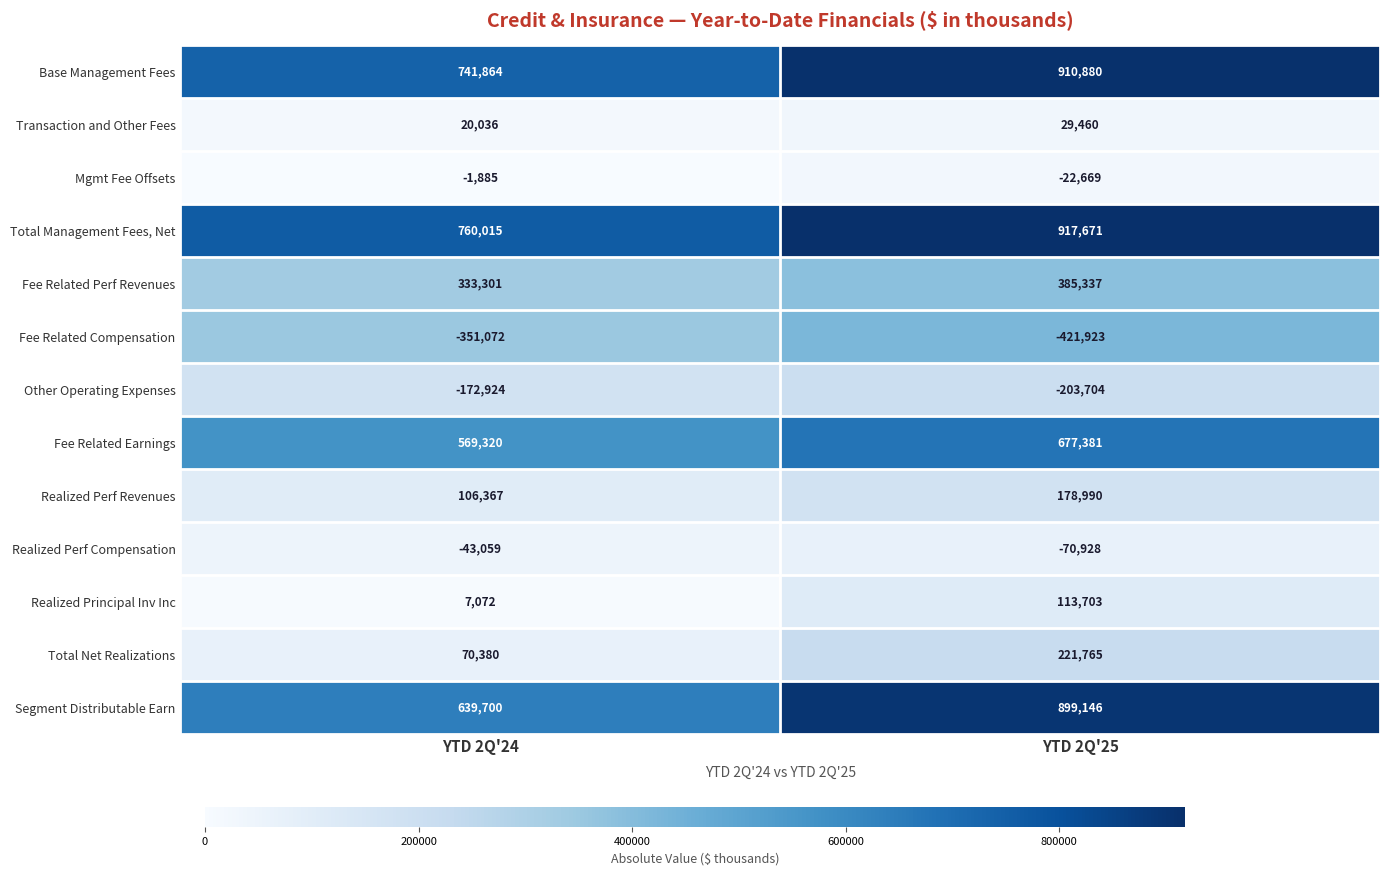

What is the maximum value shown in the chart?

917671